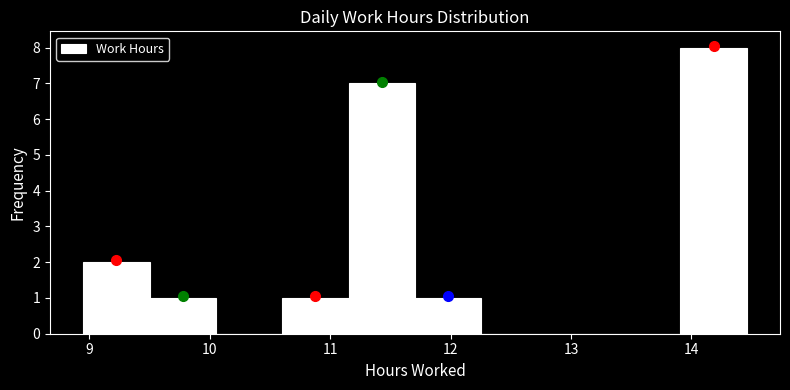

Reading left to right, transcribe this chart: for each bar, give the range it covers on the x-axis and its height. Neither the bar edges nor the heights are printed on the chart, so give them approximately, as read against the axes.

9.0 to 9.5: 2
9.5 to 10.1: 1
10.1 to 10.6: 0
10.6 to 11.2: 1
11.2 to 11.7: 7
11.7 to 12.3: 1
12.3 to 12.8: 0
12.8 to 13.4: 0
13.4 to 13.9: 0
13.9 to 14.5: 8